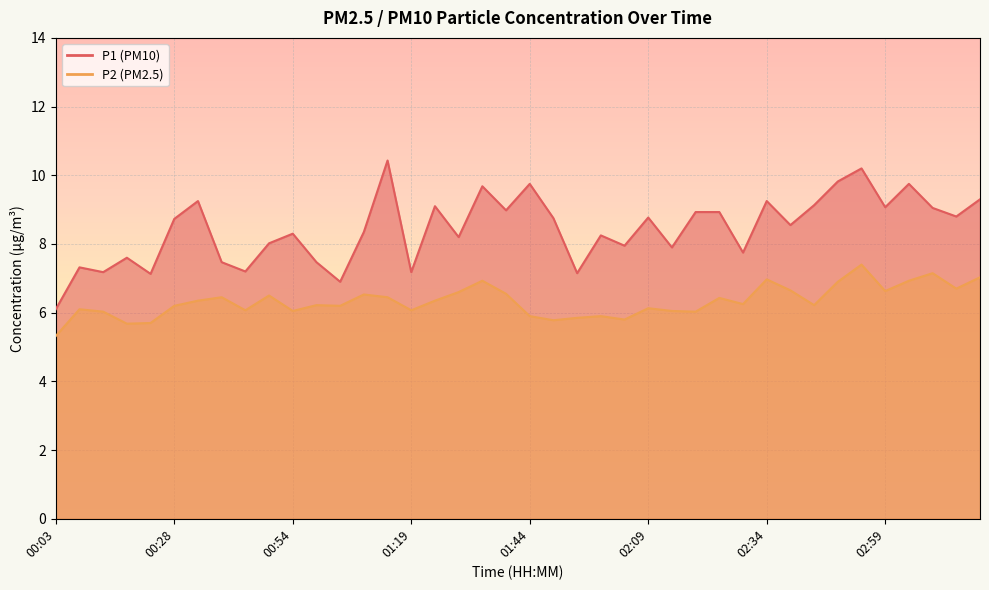

What are all the series names shown in the legend?

P1, P2